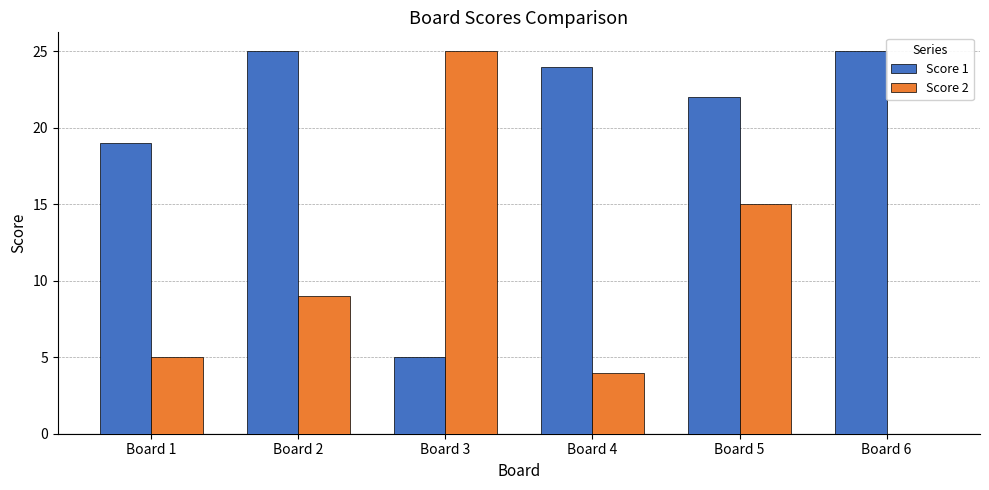

Is the value of Score 2 at Board 6 greater than the value of Score 1 at Board 5?

No